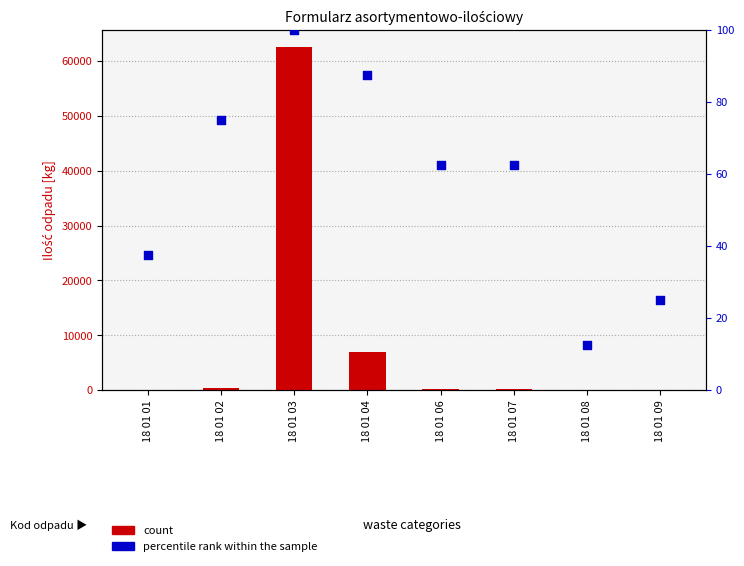

Which series reaches the maximum Y coordinate?

count